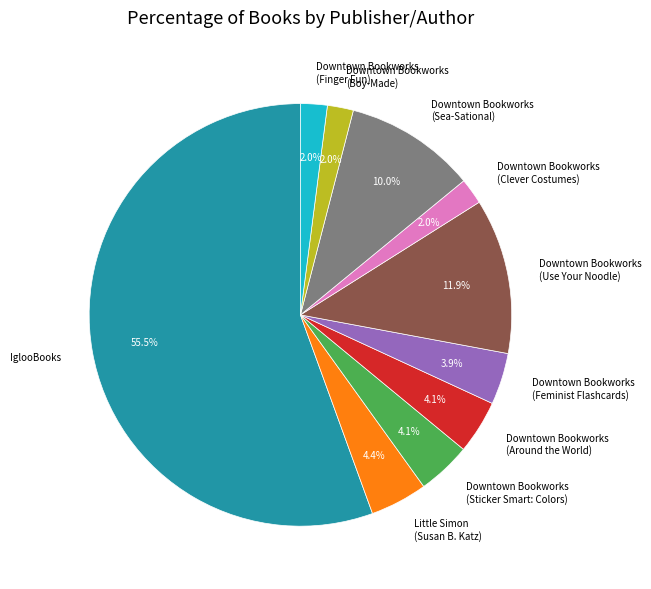

How many segments does this pie chart have?

10